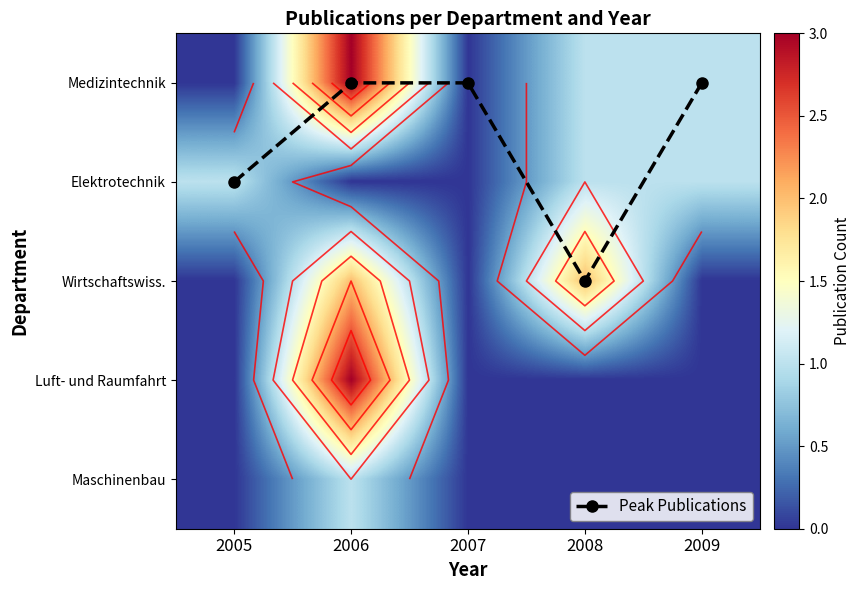

Rank the categories by Wirtschaftswiss. value from highest to lowest.

2006, 2008, 2005, 2007, 2009